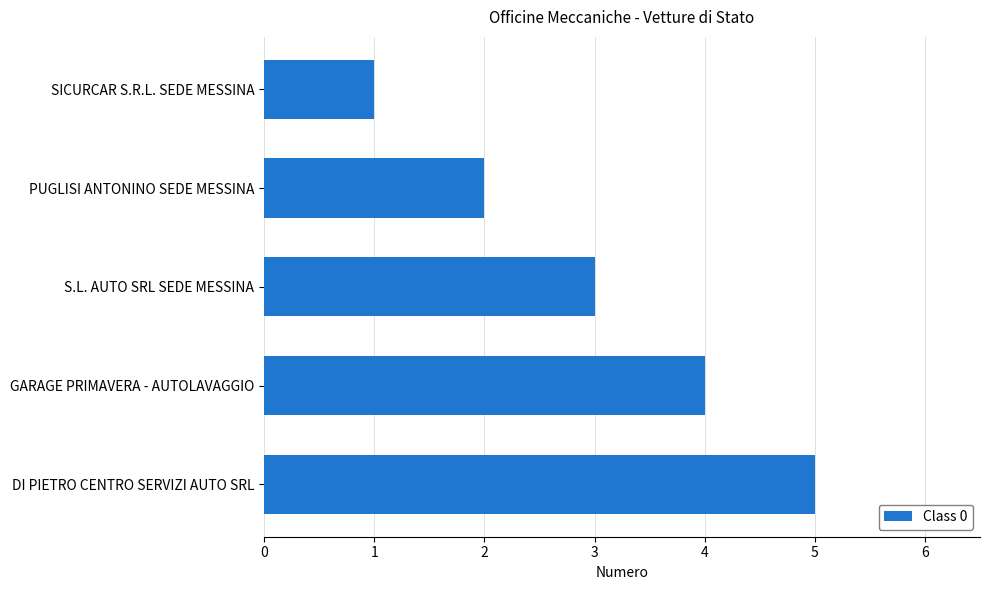

List the labels in order of value, smallest first.

SICURCAR S.R.L. SEDE MESSINA, PUGLISI ANTONINO SEDE MESSINA, S.L. AUTO SRL SEDE MESSINA, GARAGE PRIMAVERA - AUTOLAVAGGIO, DI PIETRO CENTRO SERVIZI AUTO SRL